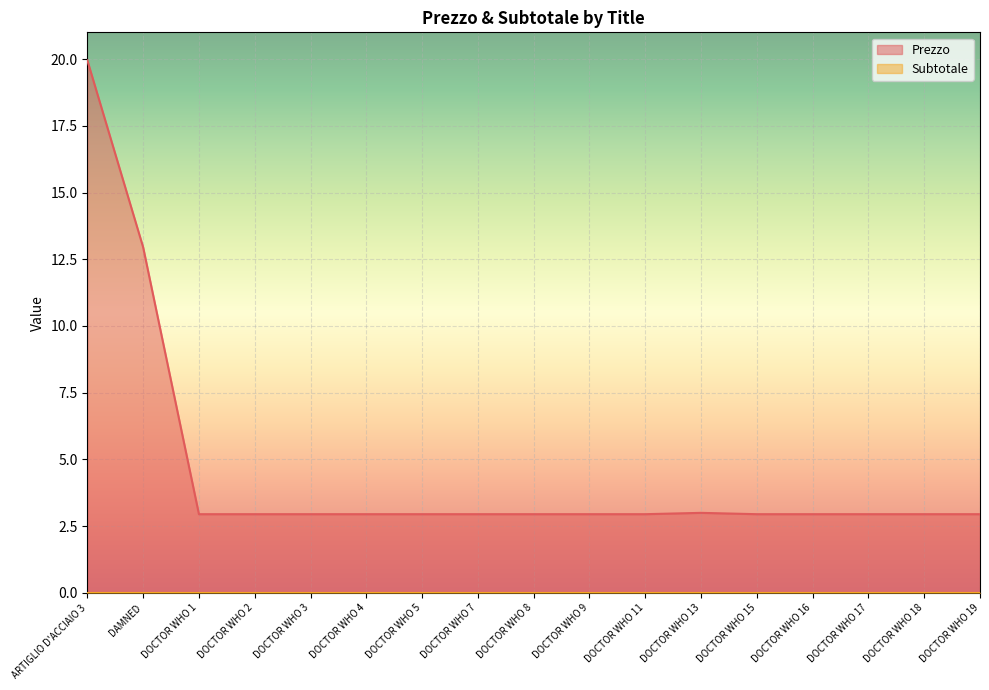

What is the sum of all values?

77.2